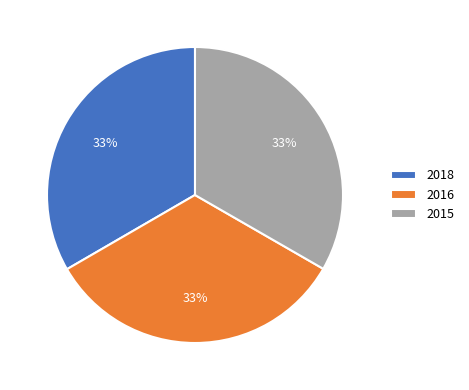

How many slices are in this pie chart?

3